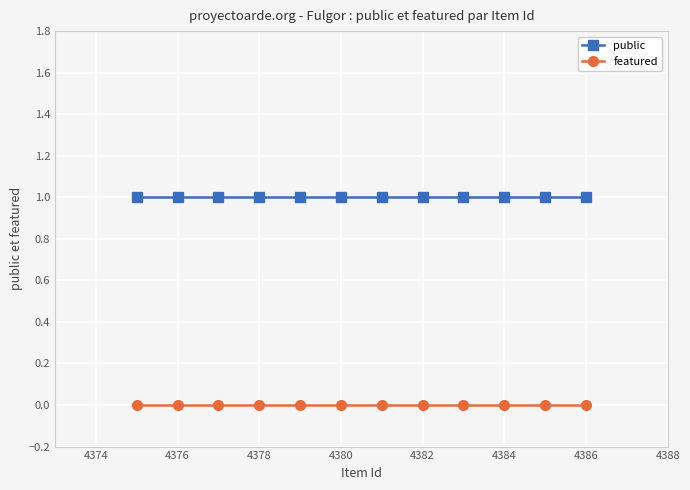

Which series has the largest total across all categories?

public